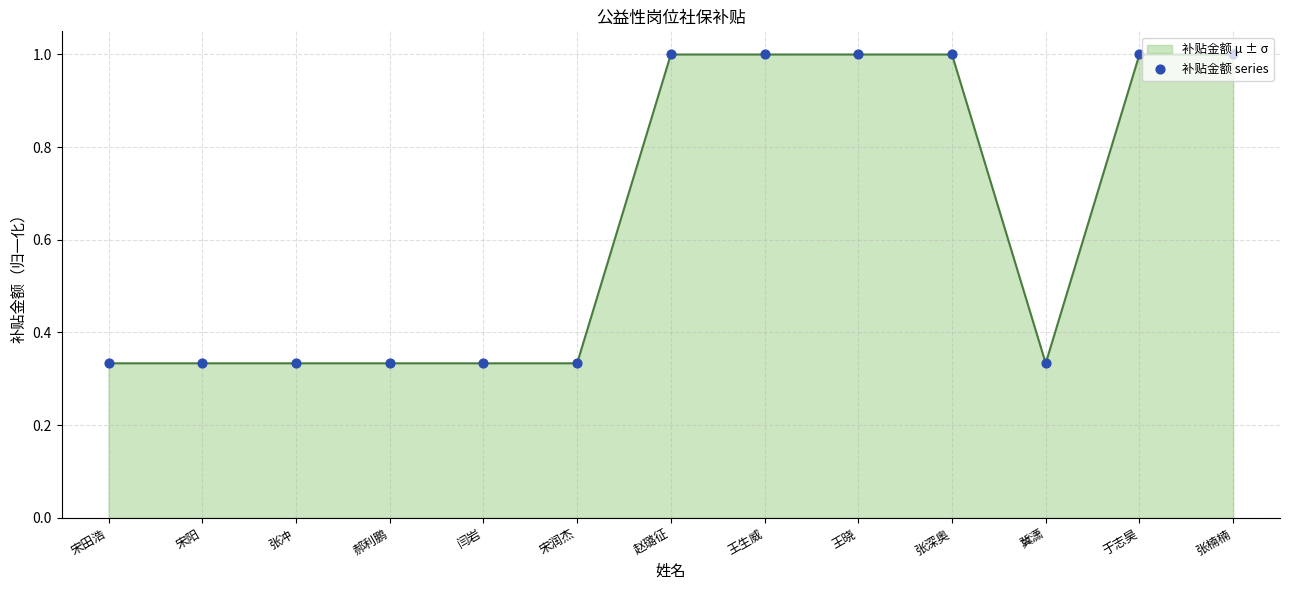

What is the change in value from 闫岩 to 王晓?

+0.7